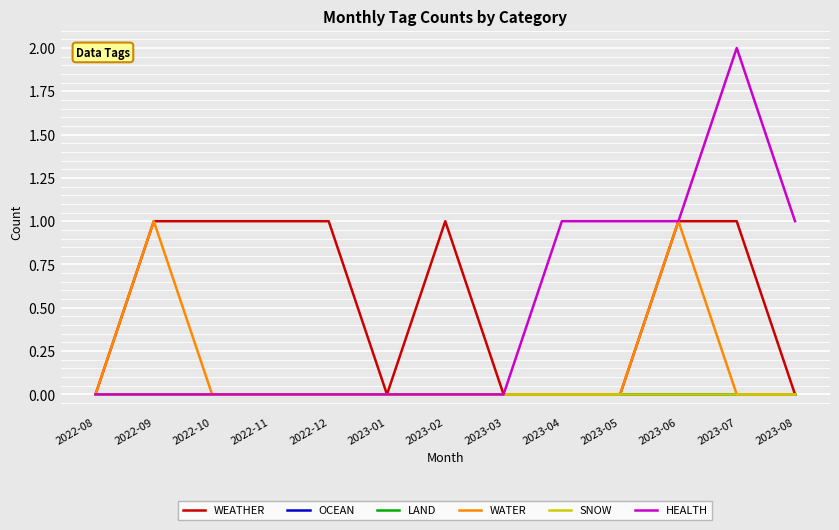

Does the chart have visible grid lines?

Yes